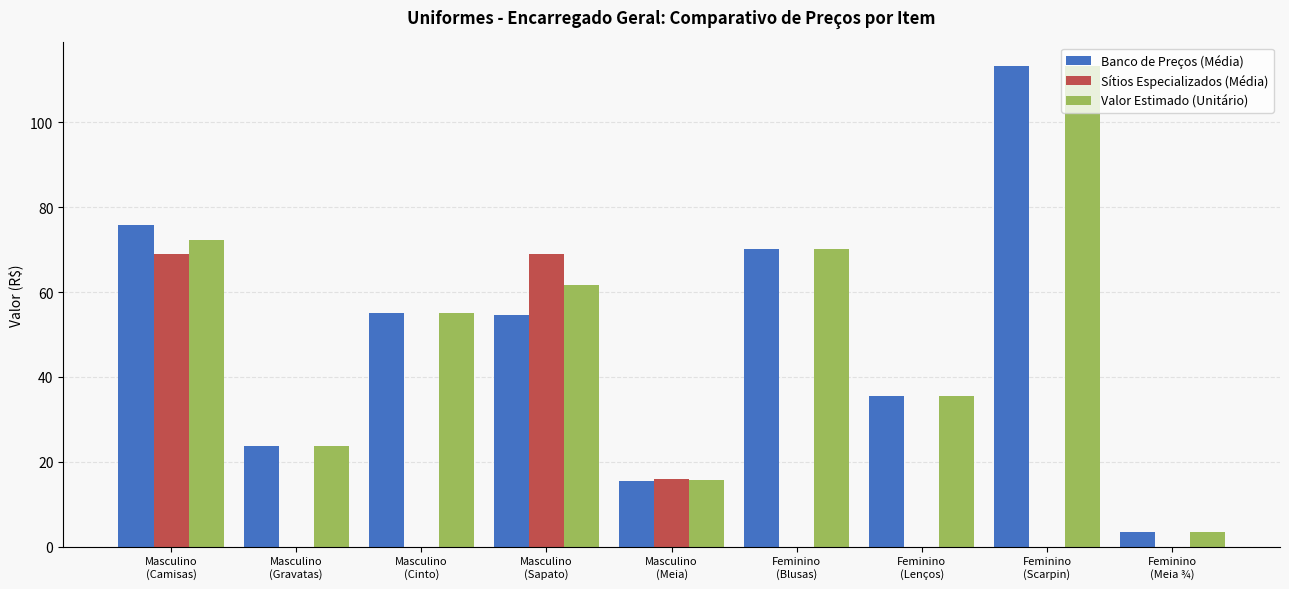

Is the value of Banco de Preços (Média) at Masculino
(Cinto) greater than the value of Valor Estimado (Unitário) at Feminino
(Lenços)?

Yes